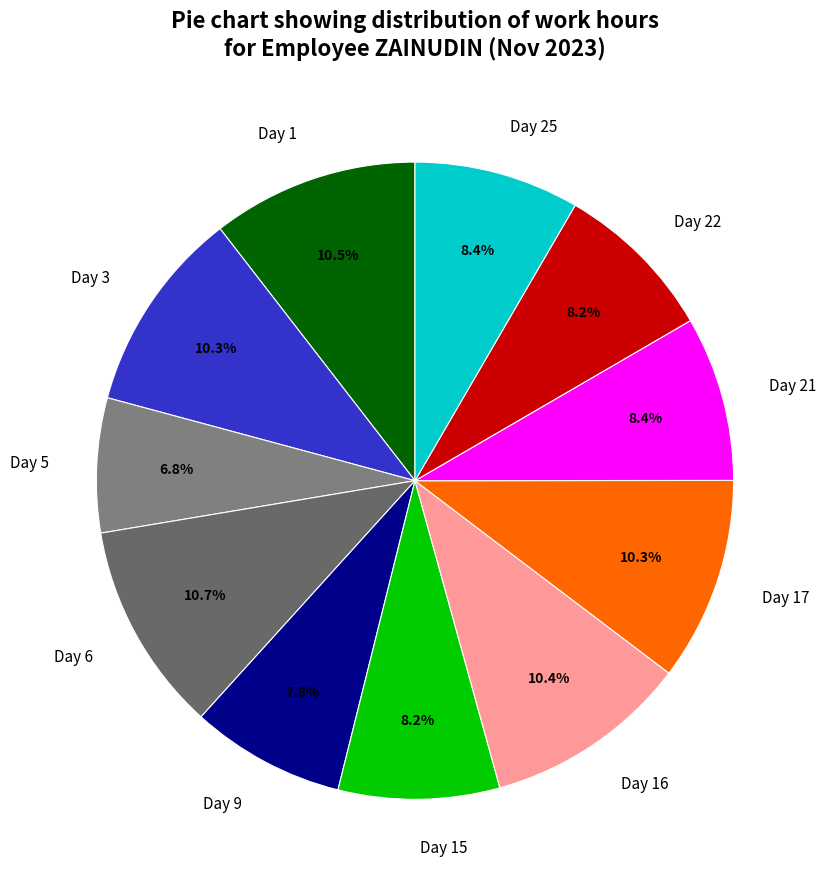

How many slices are in this pie chart?

11